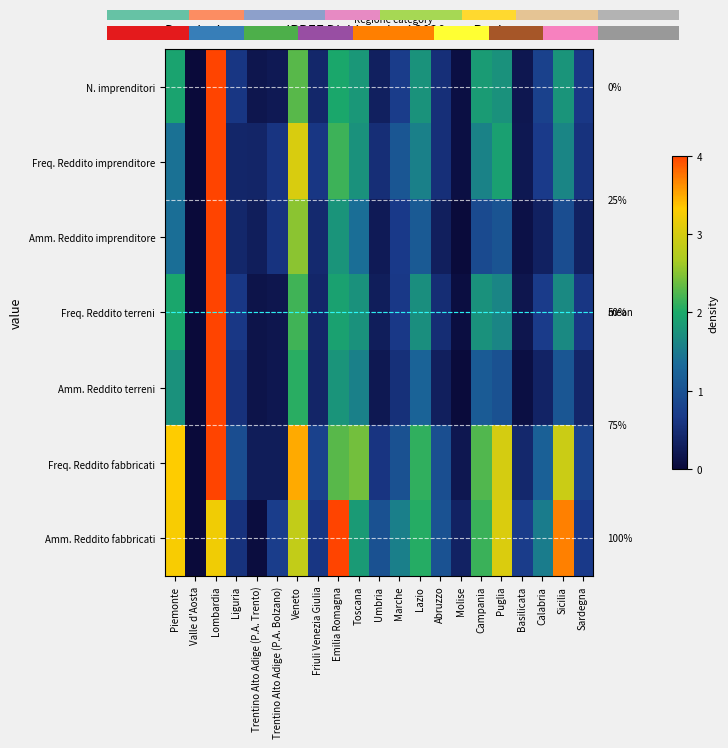

Where is Amm. Reddito fabbricati nearest to the value 2?

Lazio